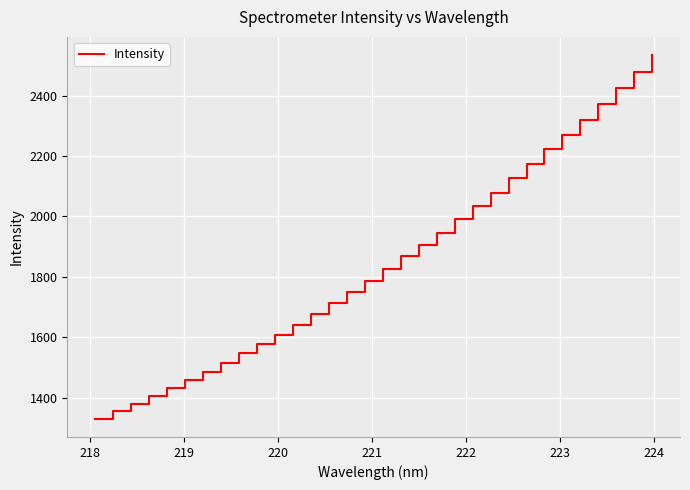

How many lines are shown in the chart?

1